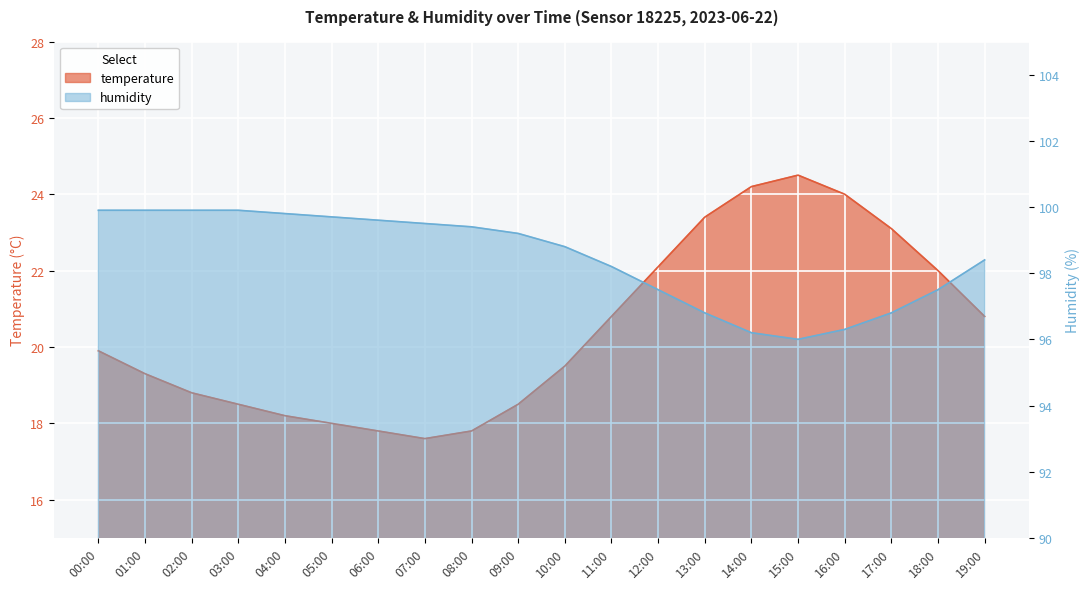

Which series has the largest range (max minus min)?

temperature